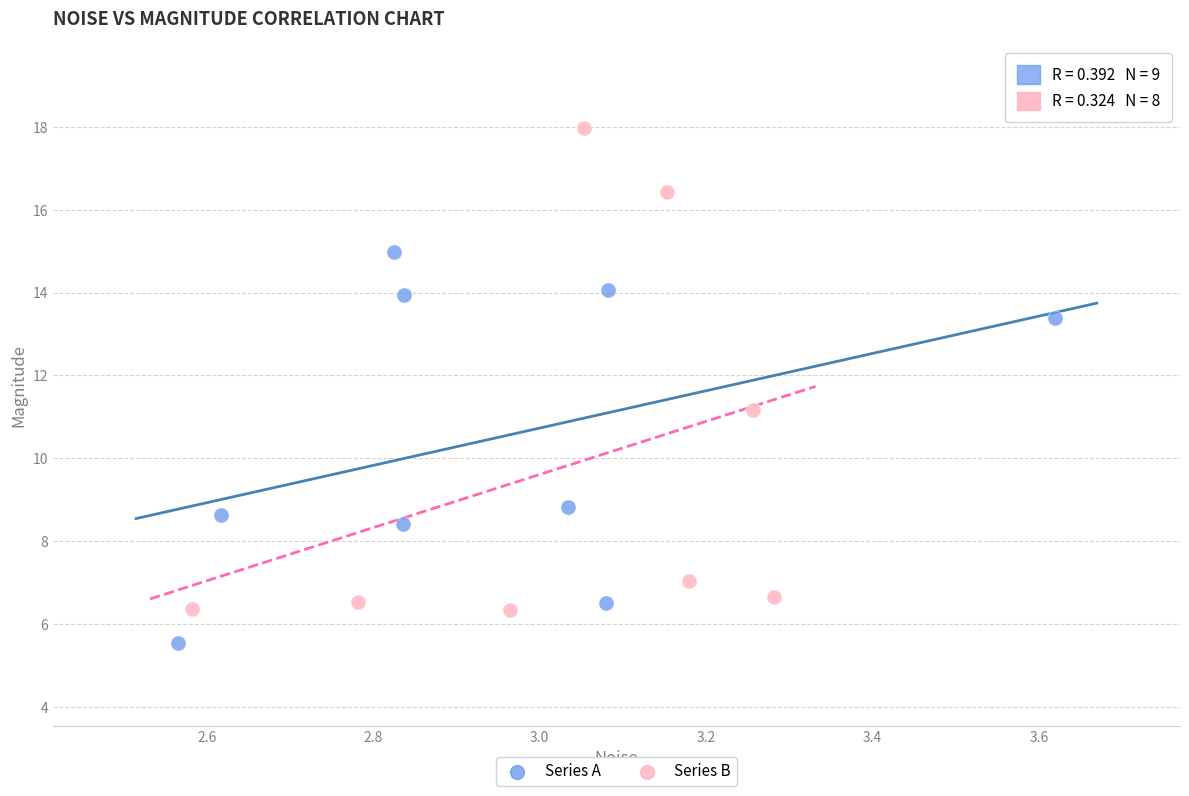

Which series contains the highest Y value?

Series B